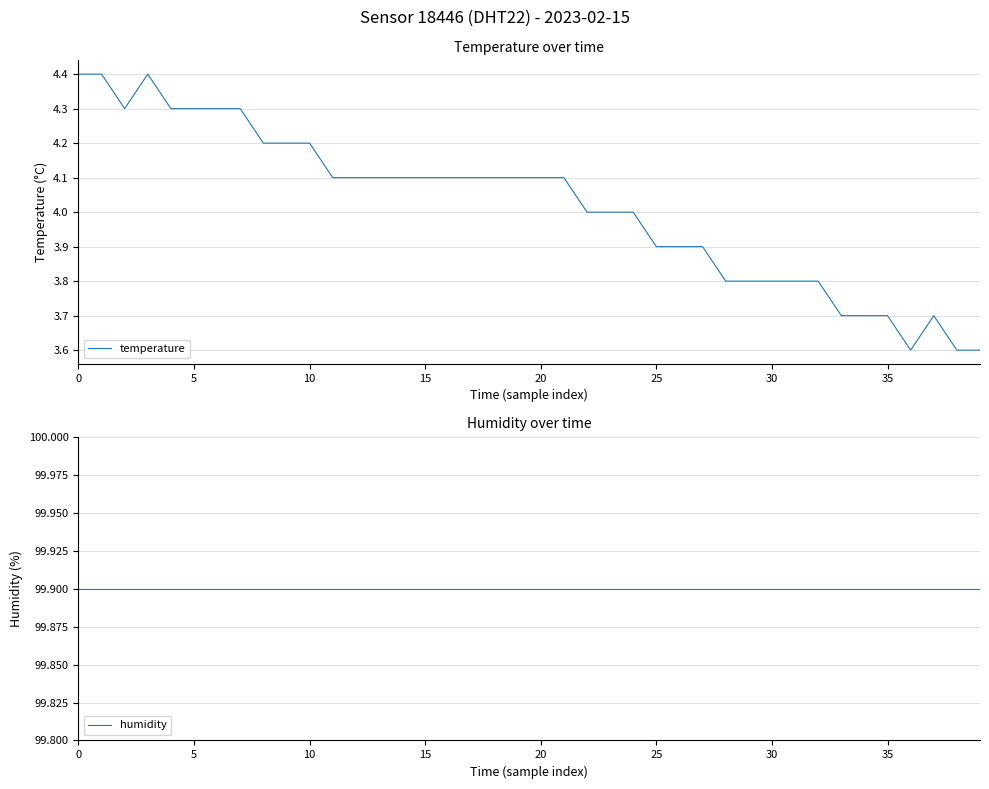

What is the minimum value for temperature?

3.6